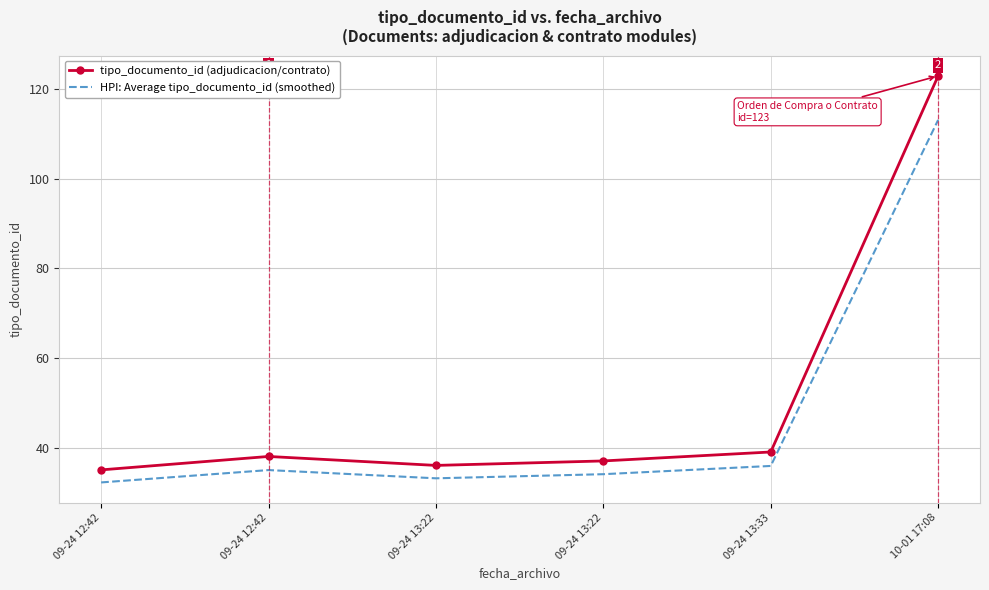

What is the label of the 2nd point from the left?

09-24 12:42